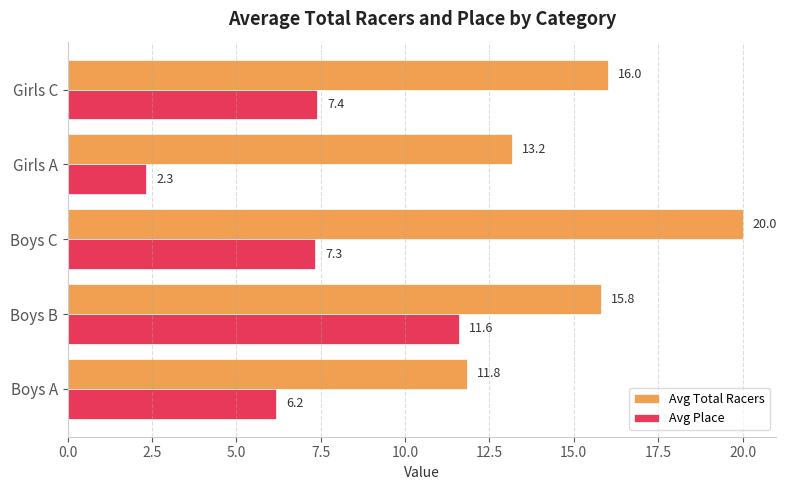

The value of Avg Place at Boys B is 11.6. True or false?

True